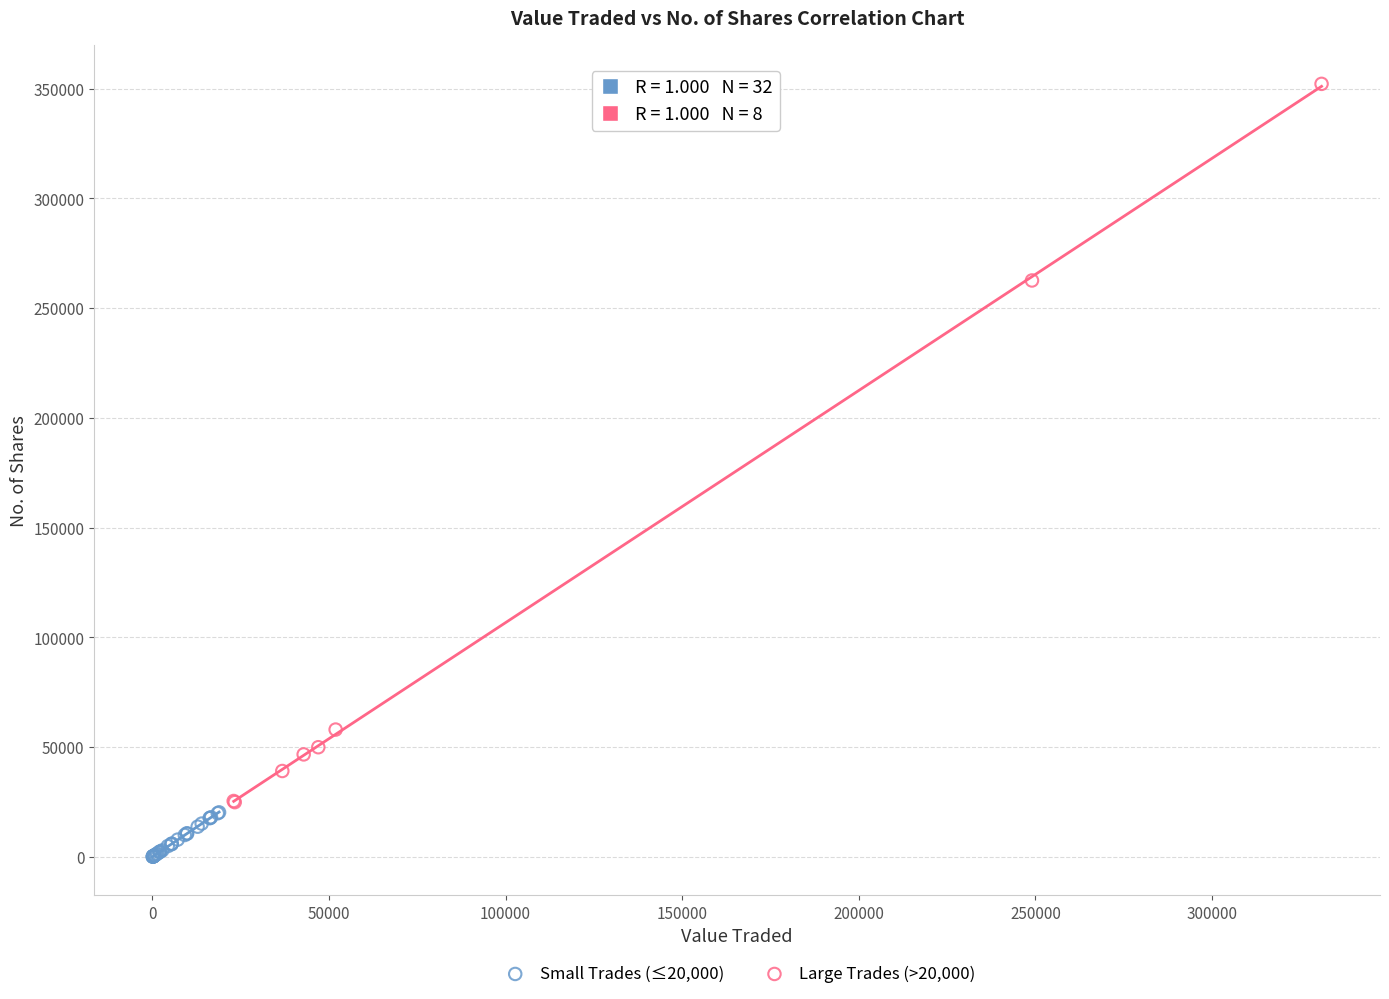

Which series contains the lowest Y value?

Small Trades (≤20,000)